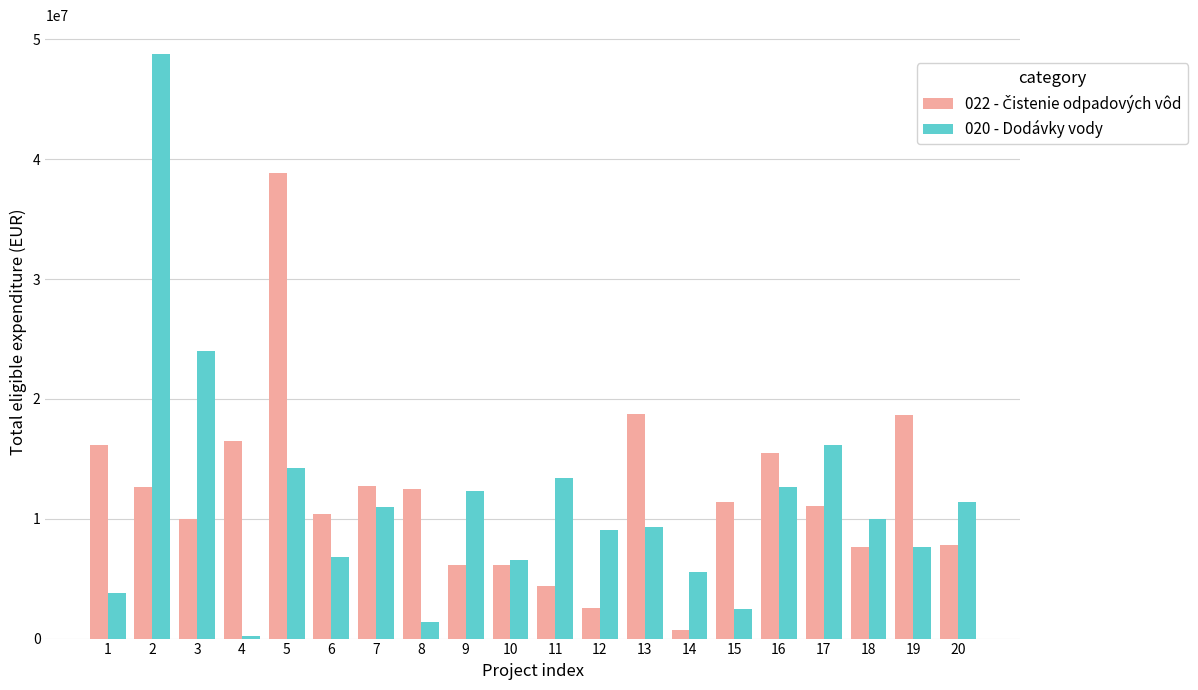

At which category does the chart reach its peak across all series?

2